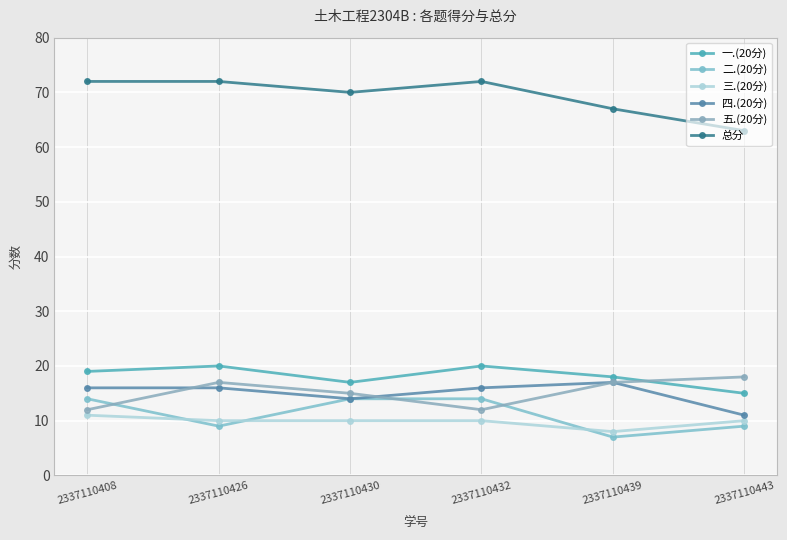

What is the difference between the second highest and minimum values in the 五.(20分) series?

5